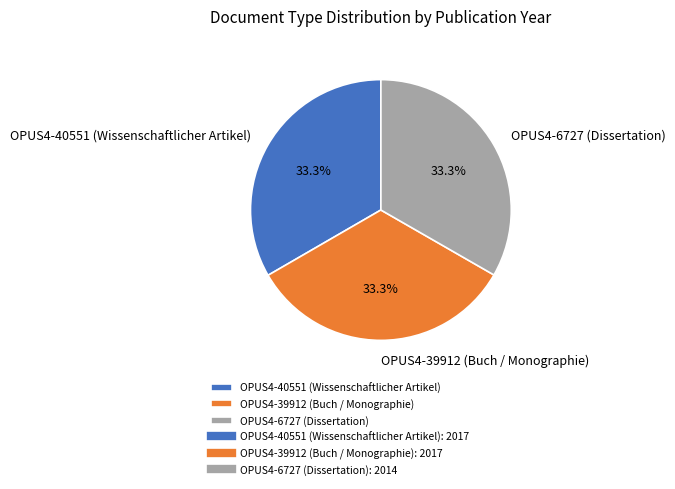

Is it true that OPUS4-39912 (Buch / Monographie) is 41% of the pie?

False